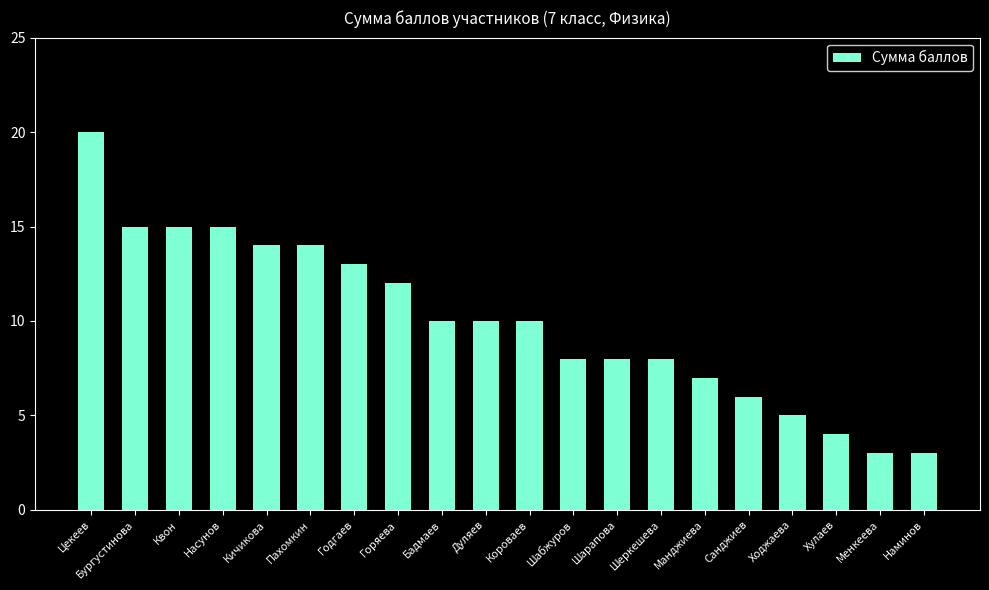

The chart shows a value of 6 at Санджиев. True or false?

True